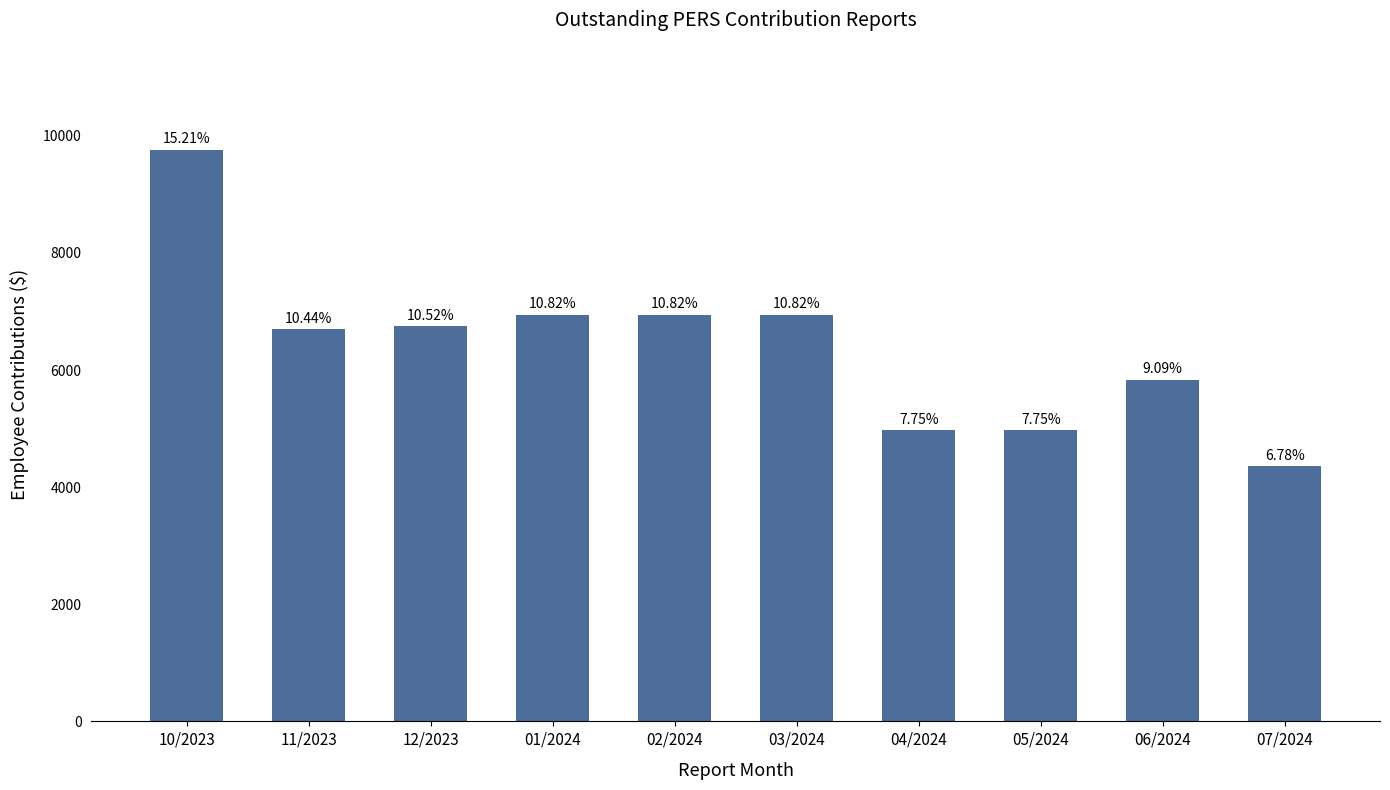

How many bars are there in total?

10